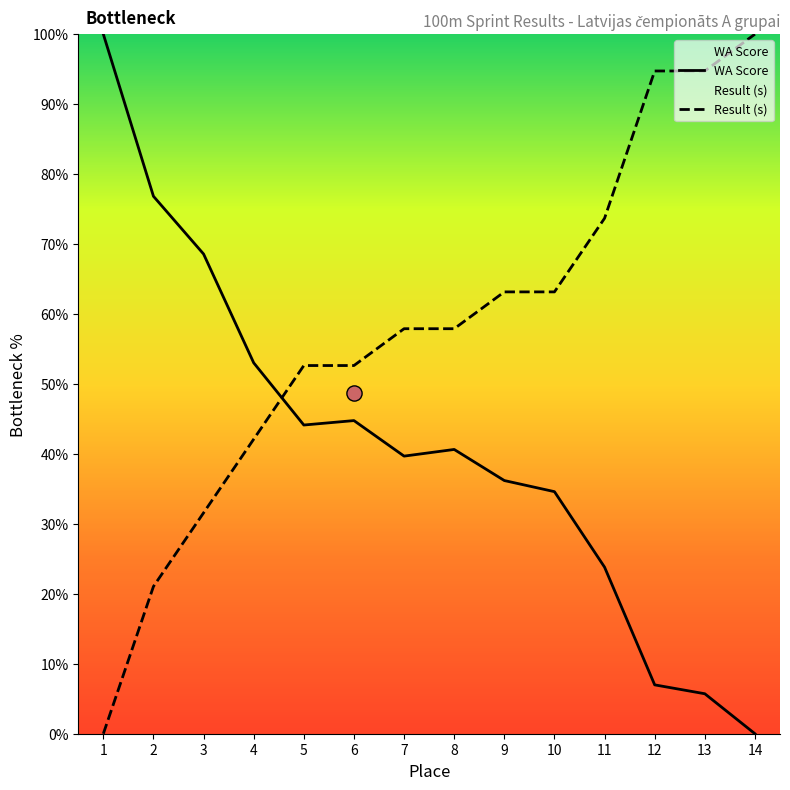

At how many categories does at least one series exceed 12?

14